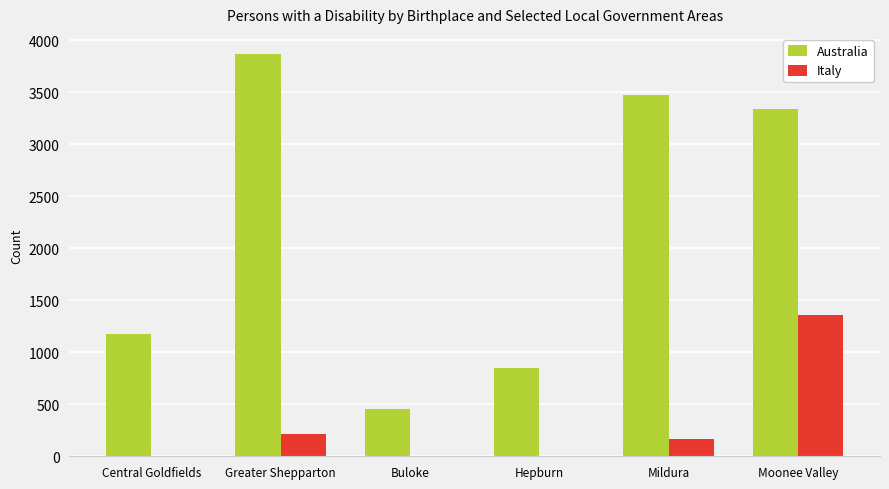

At which category is the sum across all series the highest?

Moonee Valley